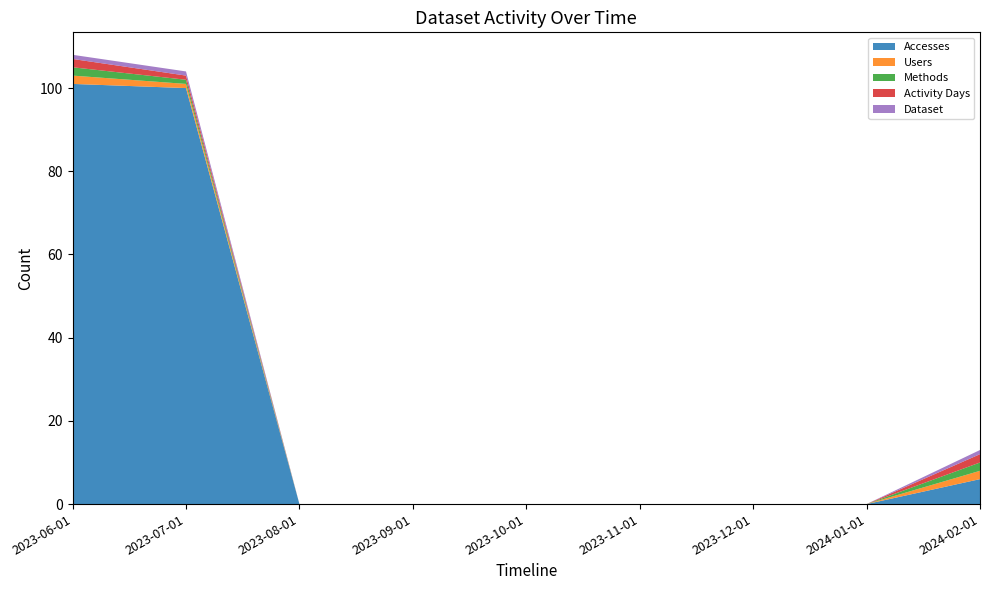

Reading right to left, transcribe all the data shown in this chart.

Accesses: 2024-02-01=6	2024-01-01=0	2023-12-01=0	2023-11-01=0	2023-10-01=0	2023-09-01=0	2023-08-01=0	2023-07-01=100	2023-06-01=101
Users: 2024-02-01=2	2024-01-01=0	2023-12-01=0	2023-11-01=0	2023-10-01=0	2023-09-01=0	2023-08-01=0	2023-07-01=1	2023-06-01=2
Methods: 2024-02-01=2	2024-01-01=0	2023-12-01=0	2023-11-01=0	2023-10-01=0	2023-09-01=0	2023-08-01=0	2023-07-01=1	2023-06-01=2
Activity Days: 2024-02-01=2	2024-01-01=0	2023-12-01=0	2023-11-01=0	2023-10-01=0	2023-09-01=0	2023-08-01=0	2023-07-01=1	2023-06-01=2
Dataset: 2024-02-01=1	2024-01-01=0	2023-12-01=0	2023-11-01=0	2023-10-01=0	2023-09-01=0	2023-08-01=0	2023-07-01=1	2023-06-01=1